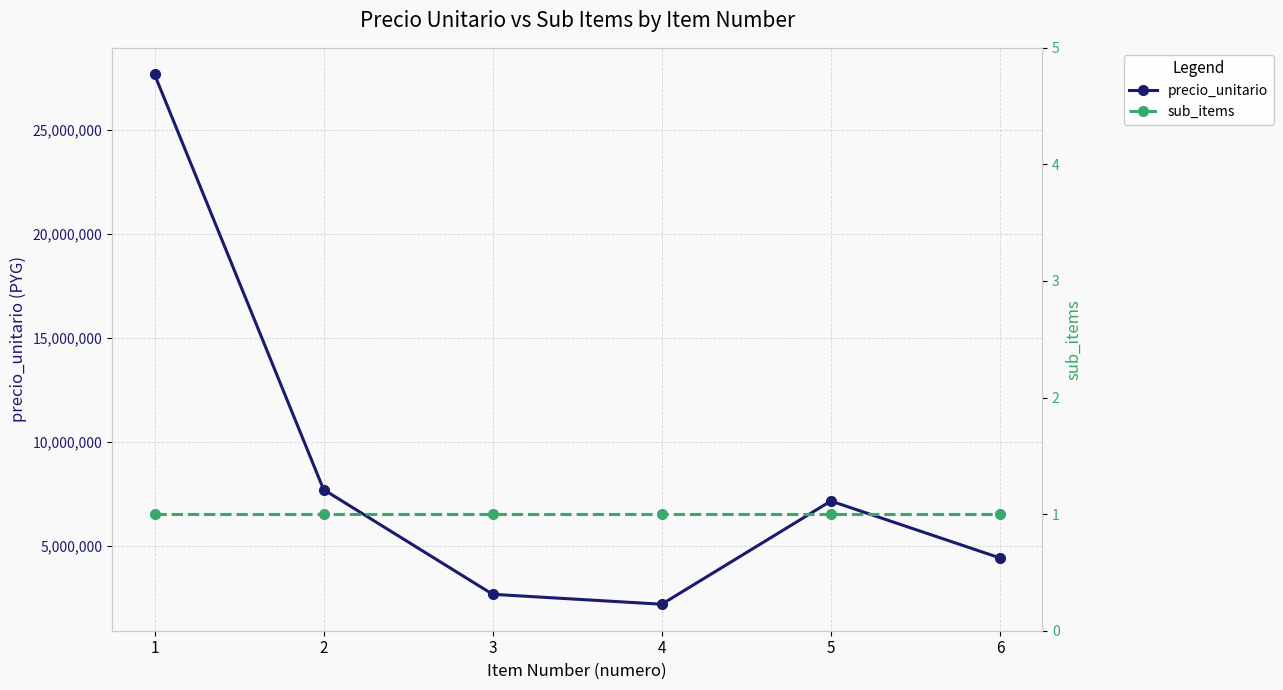

Which has a higher value, 4 or 1?

1